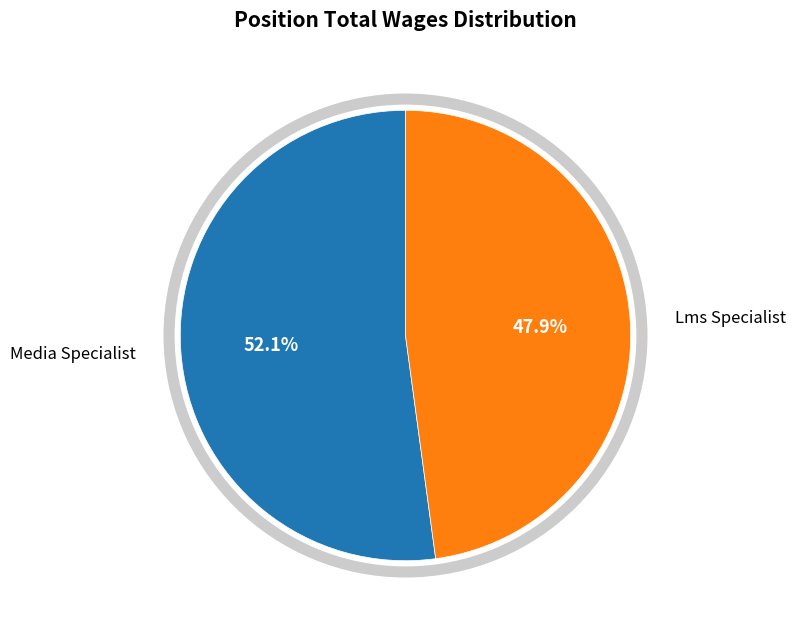

Which slice represents more than half of the pie?

Media Specialist